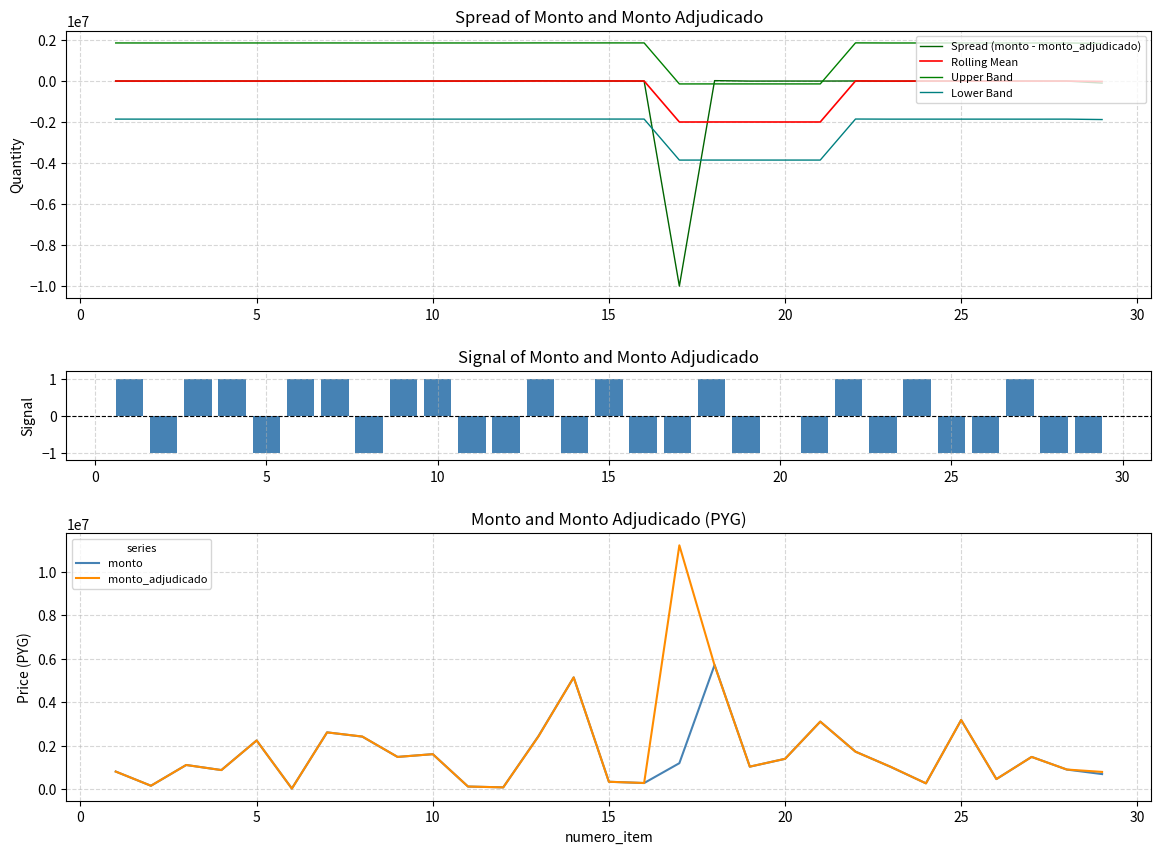

The monto_adjudicado series shows 741000 at 26. True or false?

False